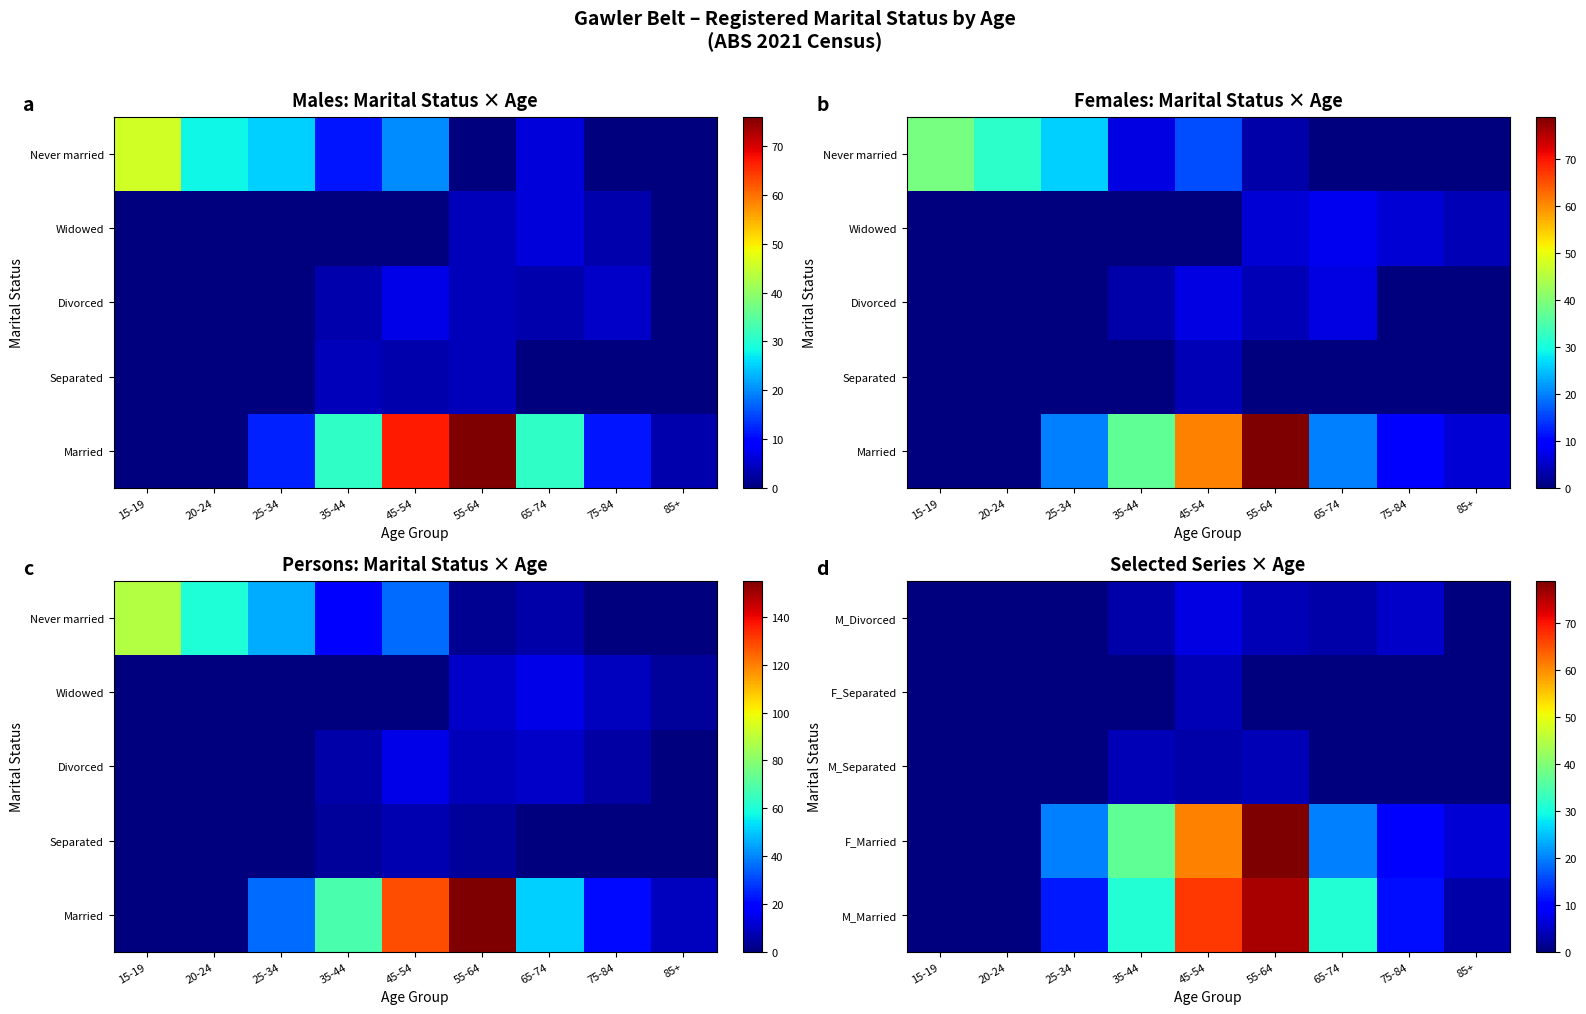

Between 35-44 and 15-19, which is larger?

35-44